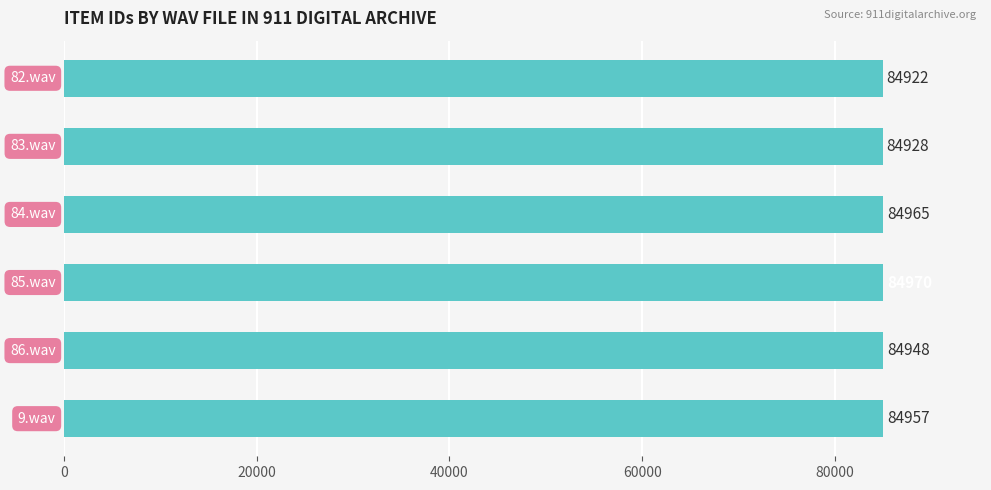

What is the difference between the second highest and second lowest values?

37